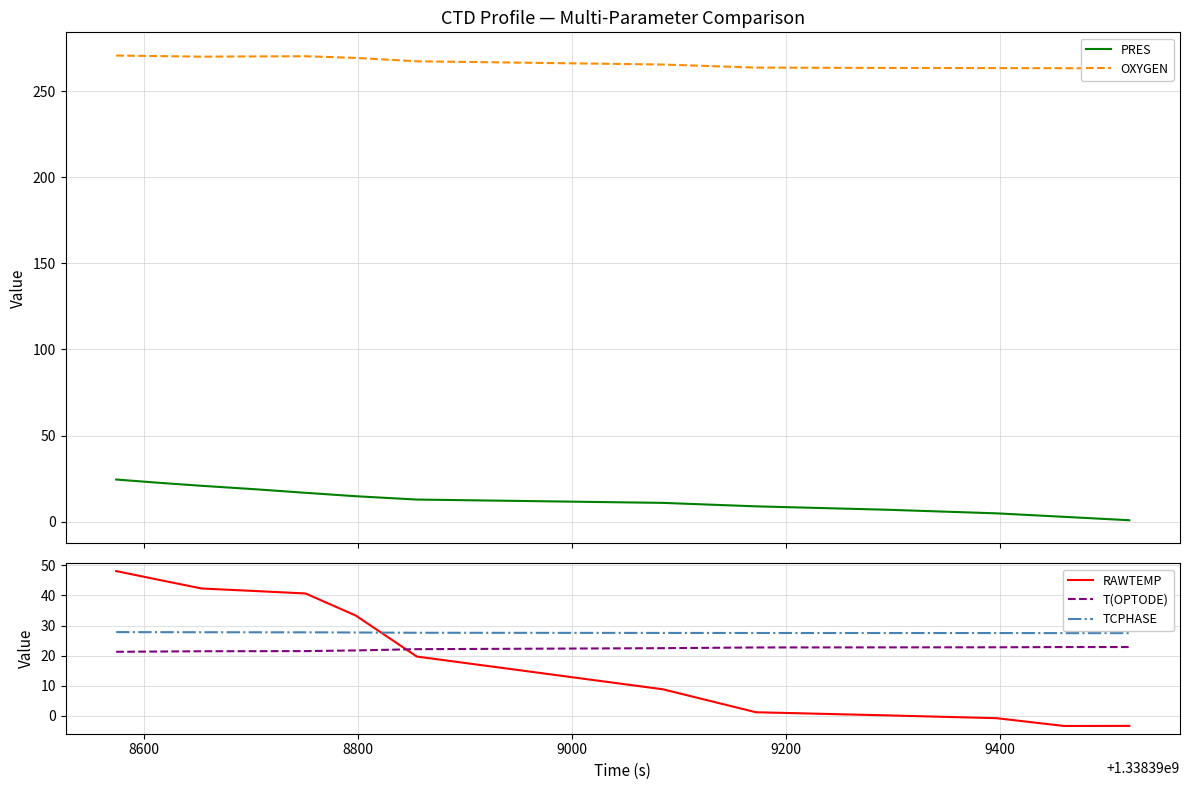

What is the maximum value for RAWTEMP?

48.1